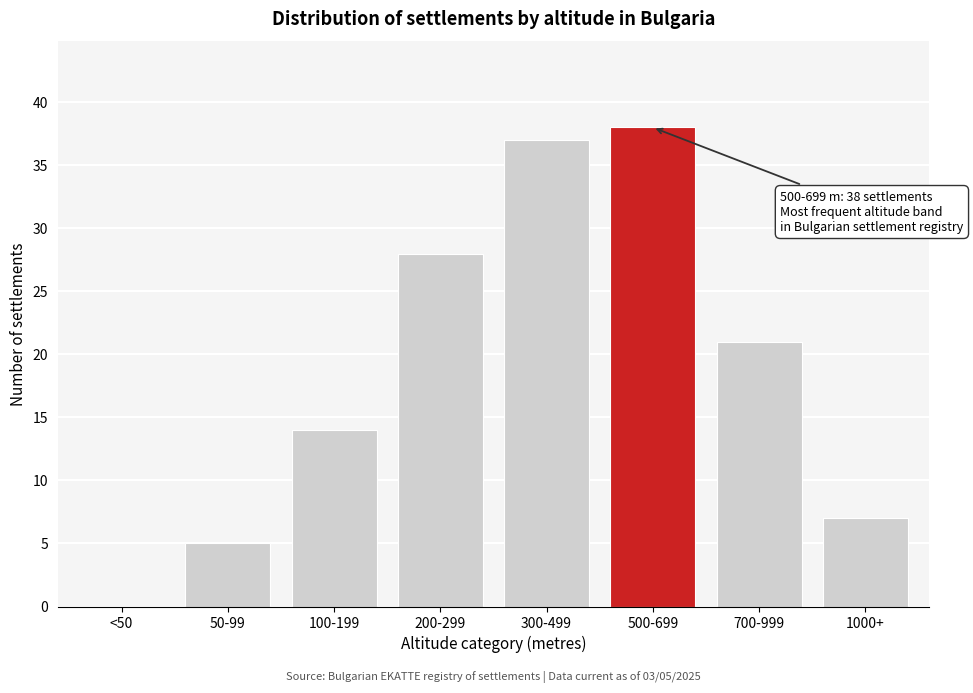

Reading left to right, list all the values displayed in this chart.

<50=0	50-99=5	100-199=14	200-299=28	300-499=37	500-699=38	700-999=21	1000+=7